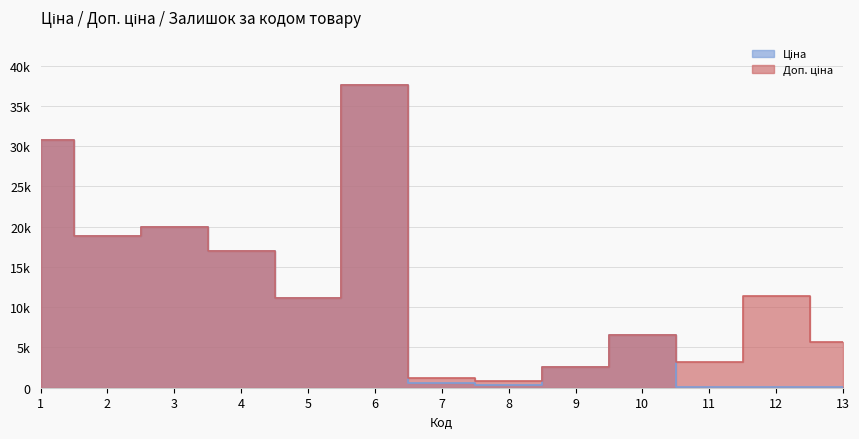

What is the minimum value for Доп. ціна?

835.0